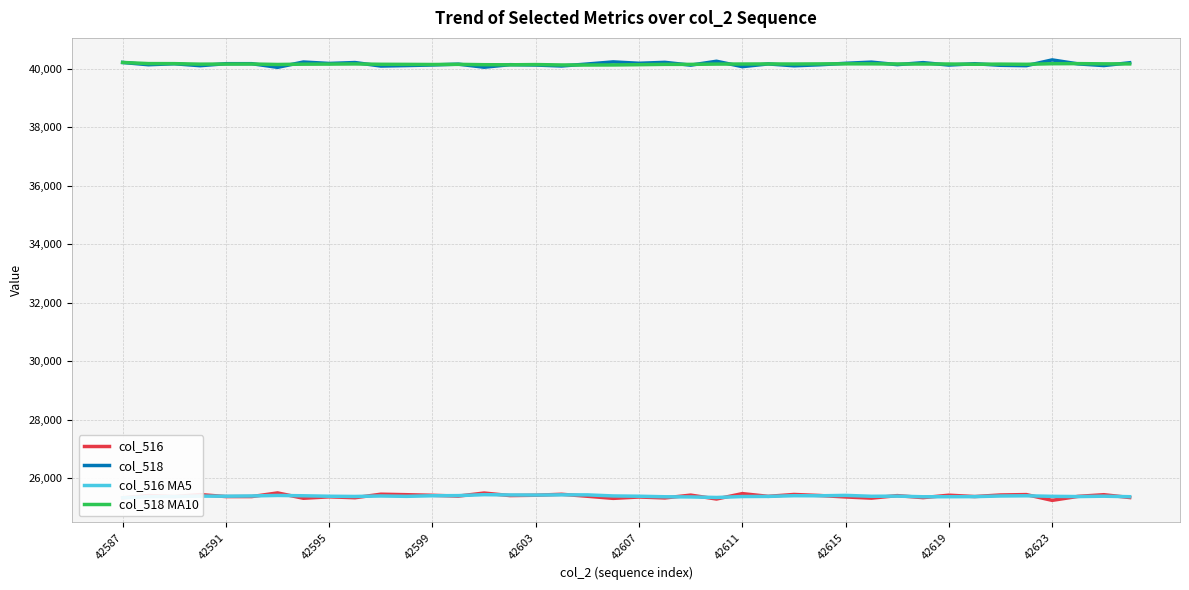

What is the maximum value for col_518 MA10?

40209.0